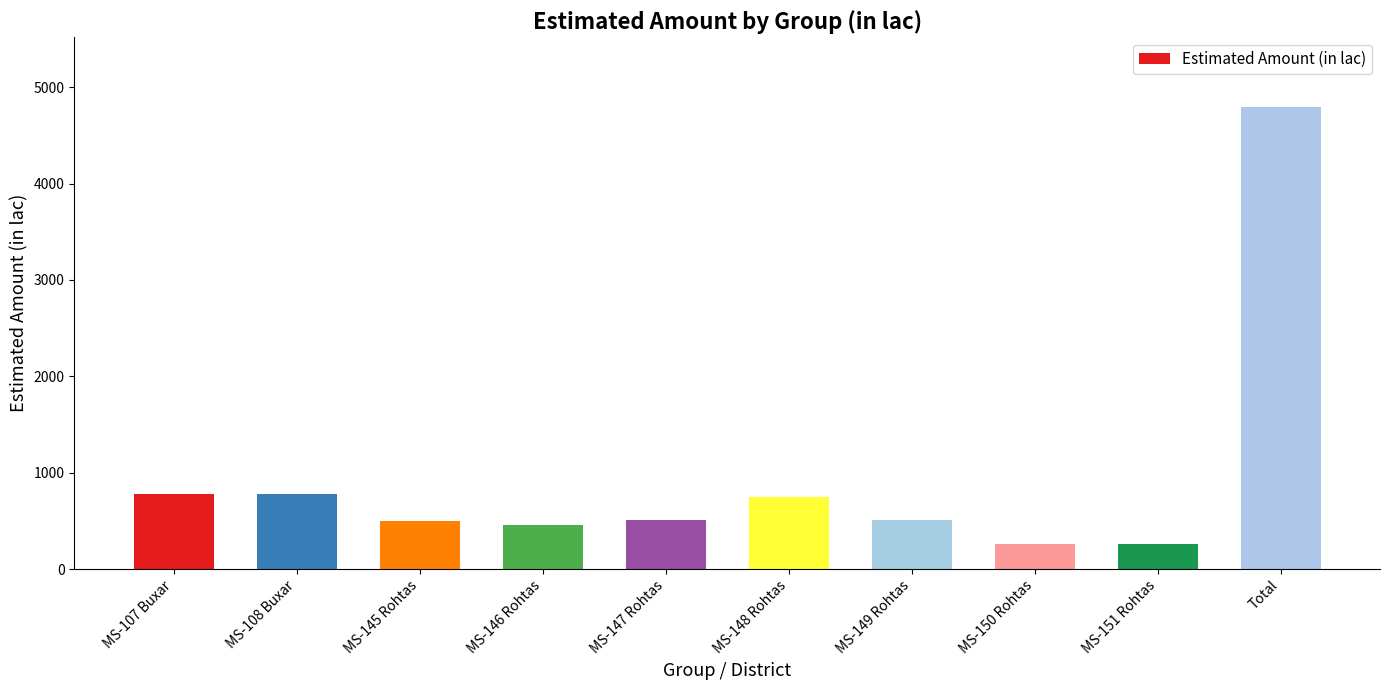

The chart shows a value of 747.7 at MS-148 Rohtas. True or false?

True